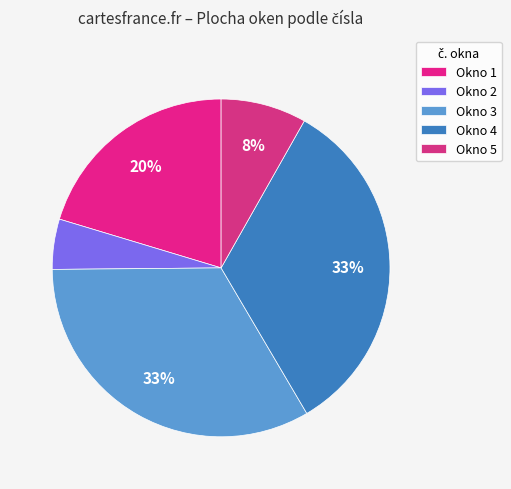

What is the smallest slice in the pie chart?

Okno 2